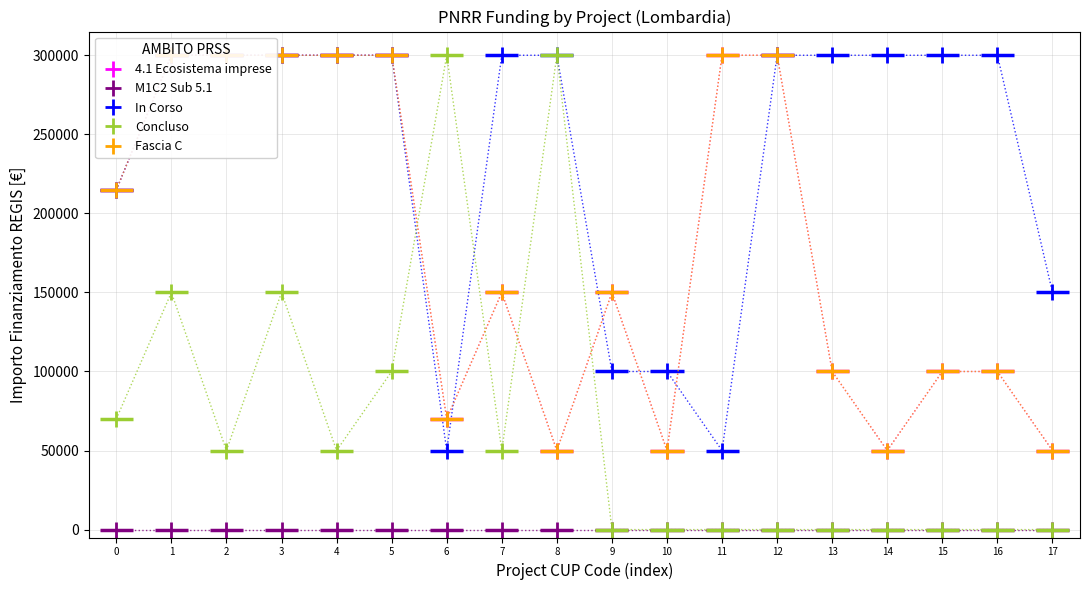

How many times do Concluso and In Corso cross each other?

2